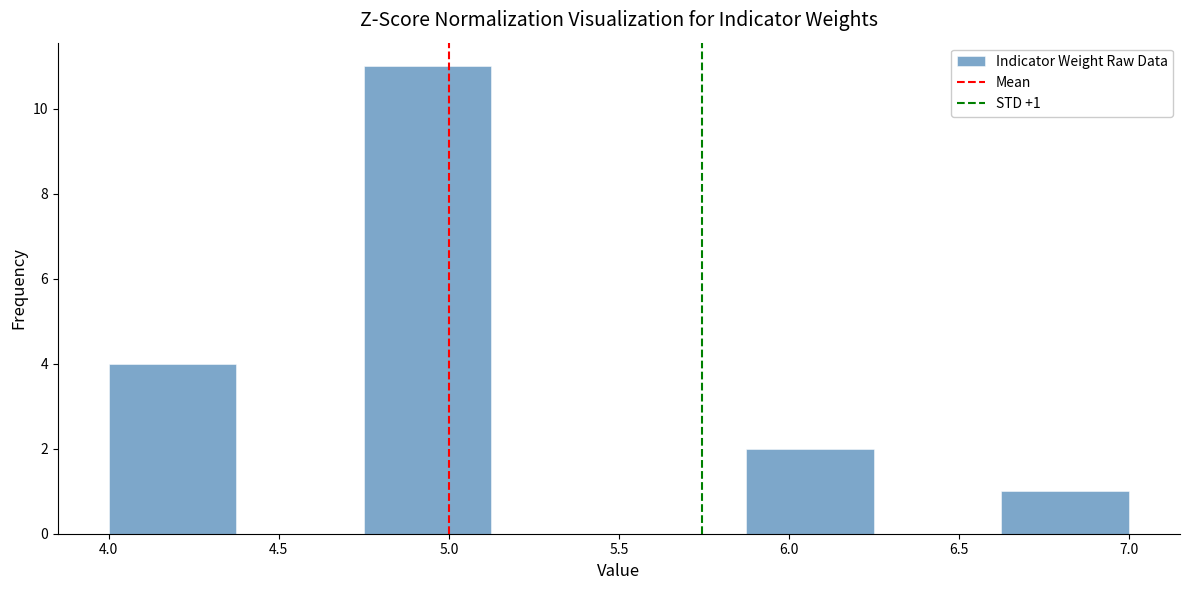

Over which range of the x-axis is the bar tallest?

4.750 to 5.125